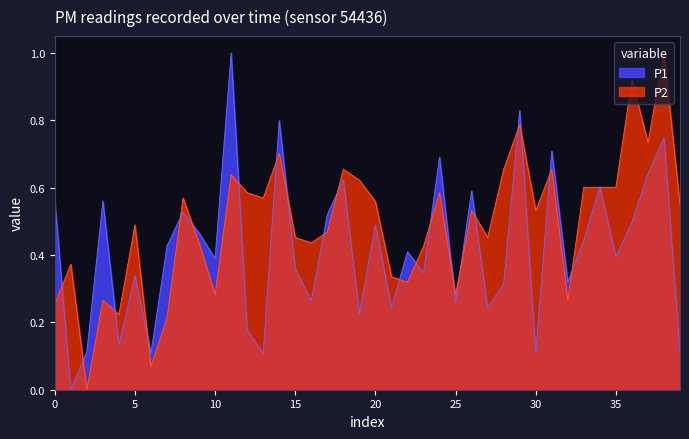

Rank the series at 20 from lowest to highest value.

P1, P2